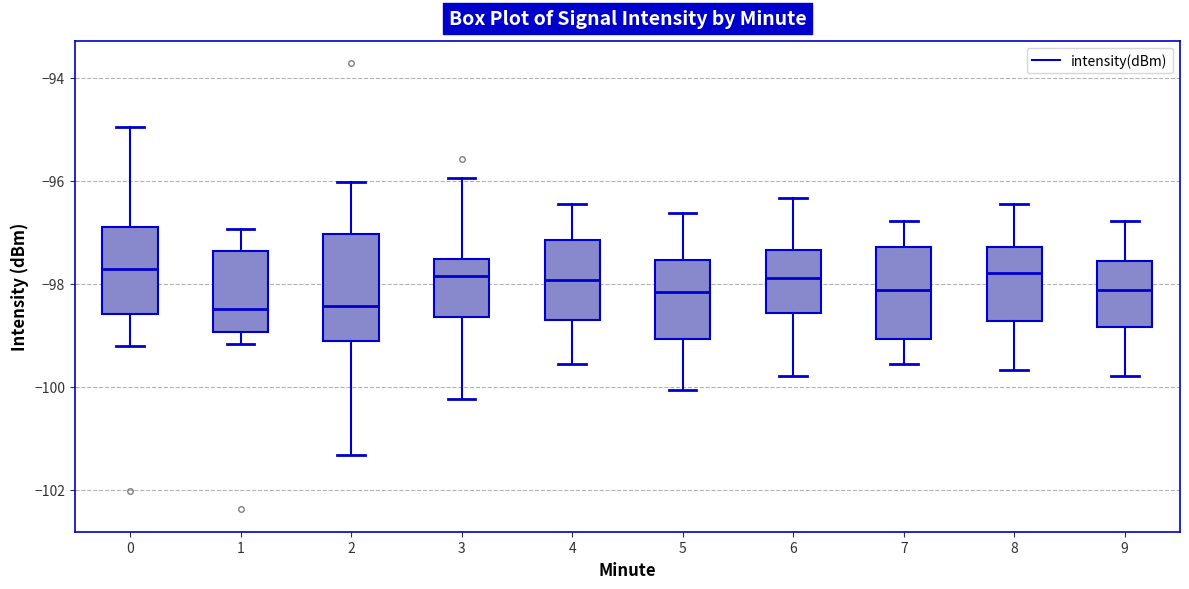

Reading left to right, transcribe this box plot: for each box, give where its median line is, the range the box spans, and where its two whiskers end, as read against the y-axis. The values are not printed on the chart, so give them approximately, as read against the axis.

0: median -97.8, box -98.6 to -97.0, whiskers -99.2 to -95.0
1: median -98.4, box -99.0 to -97.4, whiskers -99.2 to -97.0
2: median -98.4, box -99.2 to -97.0, whiskers -101.4 to -96.0
3: median -97.8, box -98.6 to -97.6, whiskers -100.2 to -96.0
4: median -98.0, box -98.8 to -97.2, whiskers -99.6 to -96.4
5: median -98.2, box -99.0 to -97.6, whiskers -100.0 to -96.6
6: median -97.8, box -98.6 to -97.4, whiskers -99.8 to -96.4
7: median -98.2, box -99.0 to -97.2, whiskers -99.6 to -96.8
8: median -97.8, box -98.8 to -97.2, whiskers -99.6 to -96.4
9: median -98.2, box -98.8 to -97.6, whiskers -99.8 to -96.8